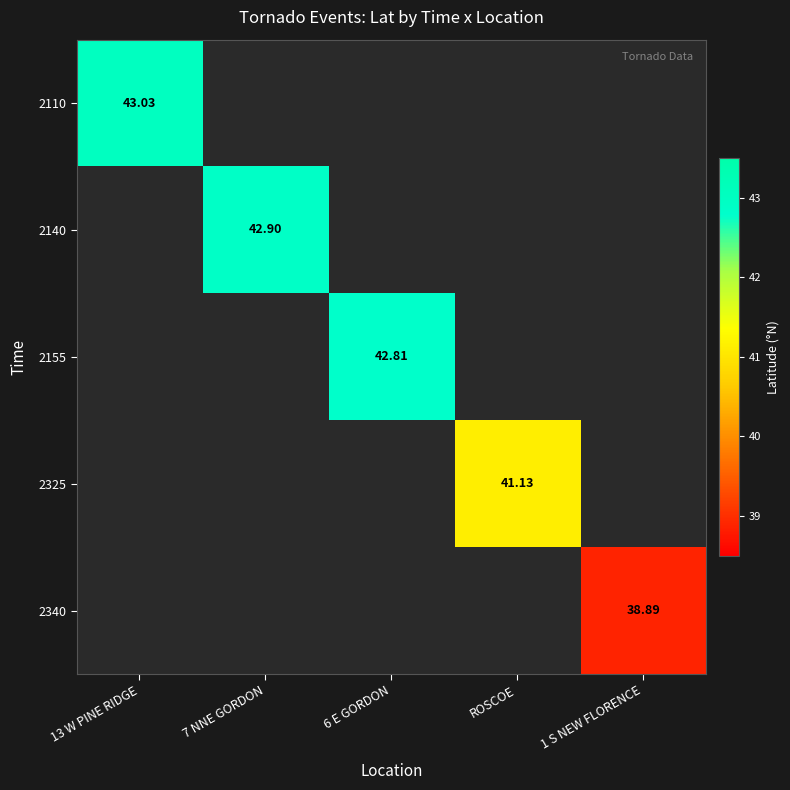

Which category has the highest value across all series?

13 W PINE RIDGE